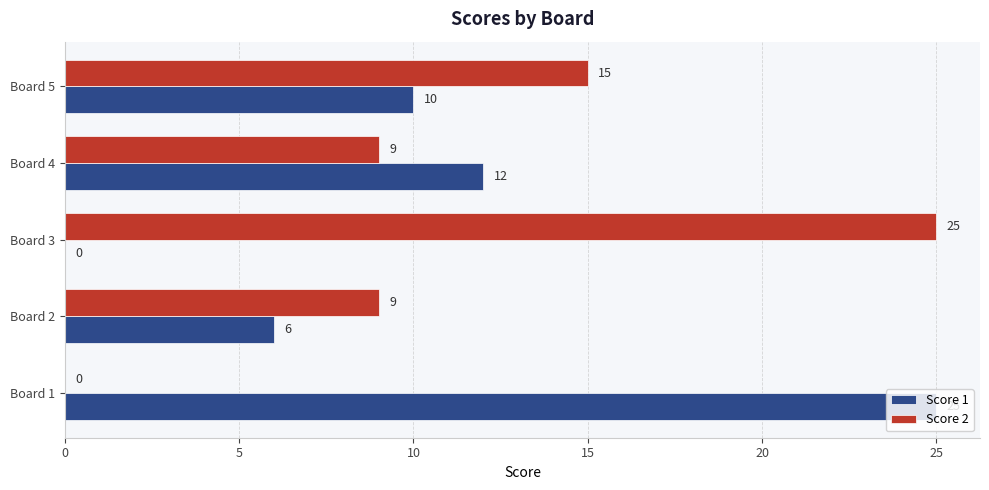

Is it true that Score 2 equals 0 at Board 1?

True